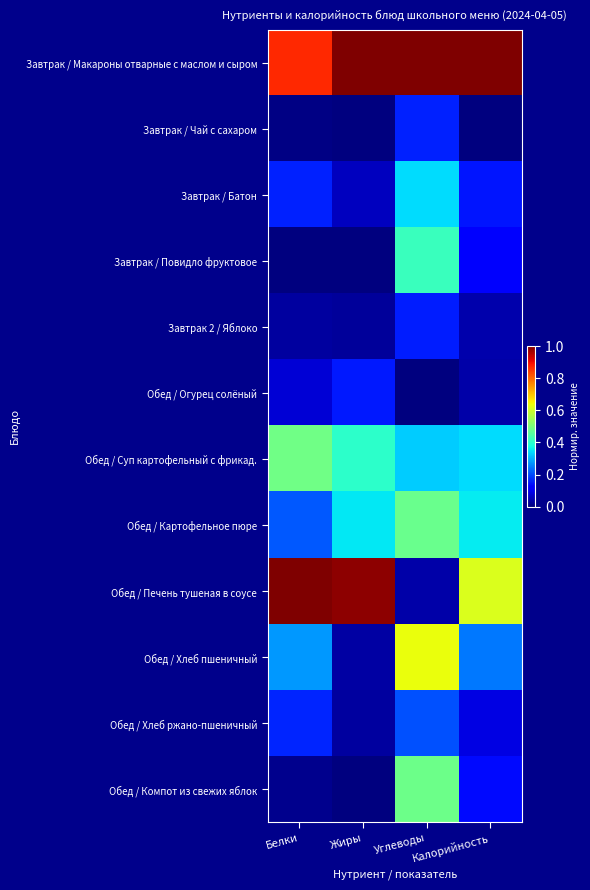

Which series changed the most between Жиры and Калорийность?

Обед / Печень тушеная в соусе